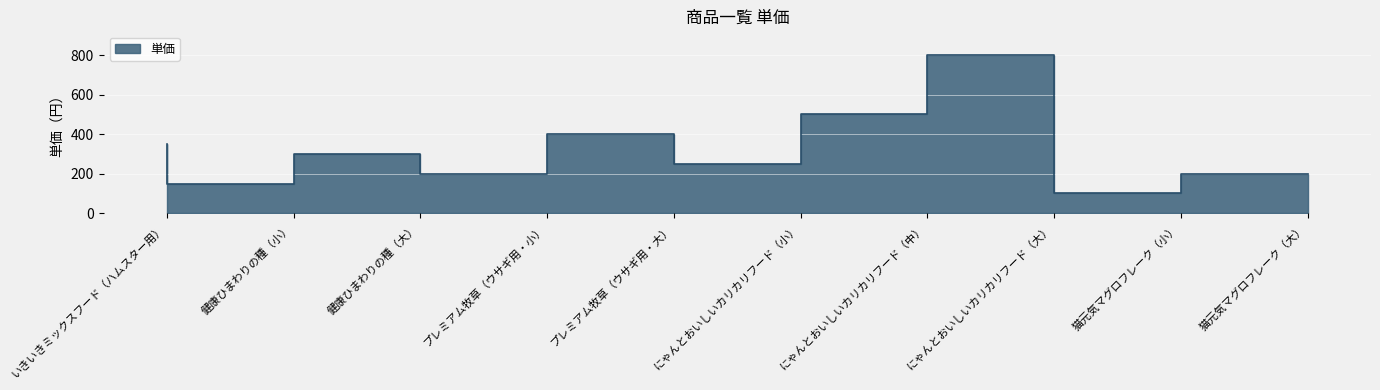

What is the average value?

325